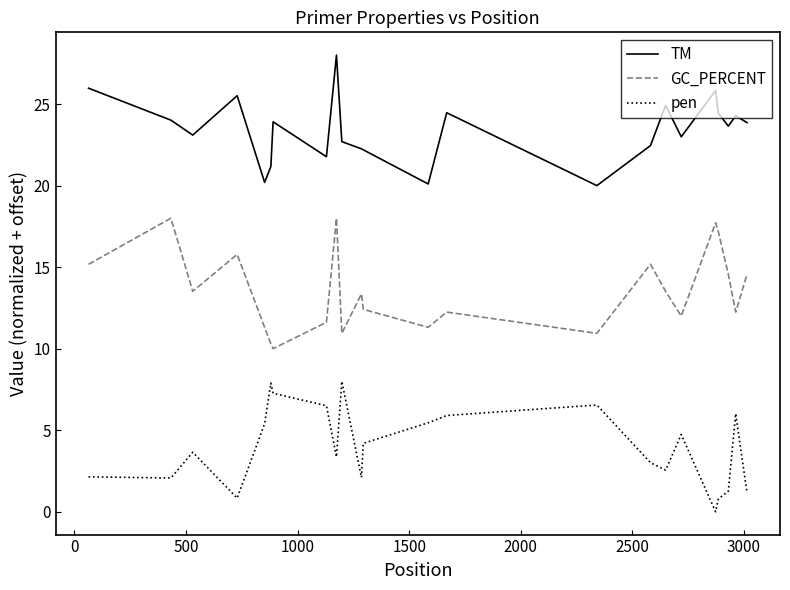

True or false: GC_PERCENT and pen intersect in this chart.

False